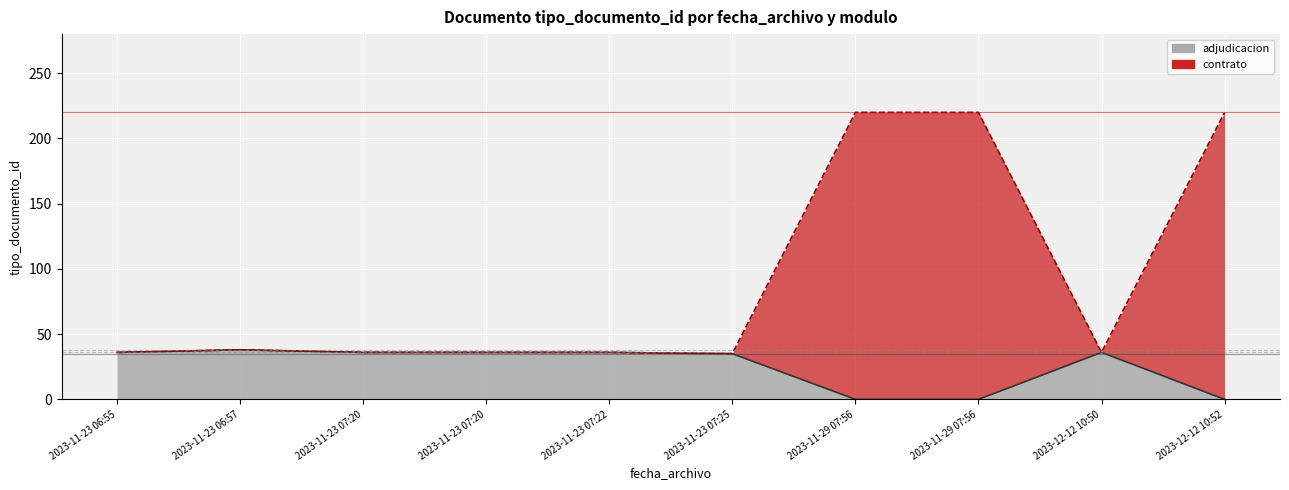

Which series has the largest total across all categories?

contrato (line)